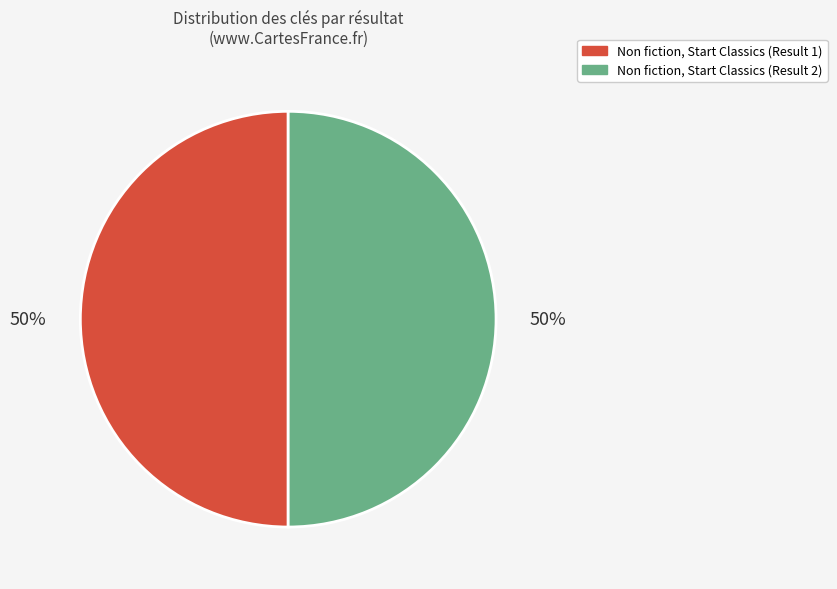

Approximately how many times larger is the value at Non fiction, Start Classics (Result 2) compared to Non fiction, Start Classics (Result 1)?

1.0